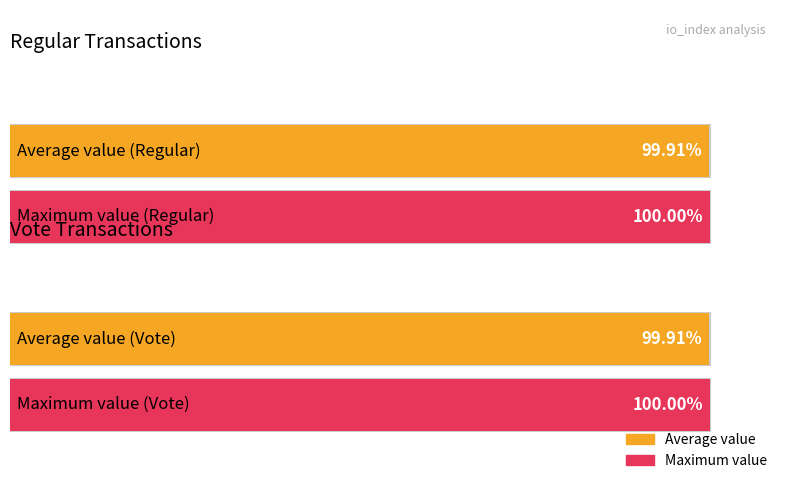

Is it true that valid_mainchain equals 1.6 at 0?

False